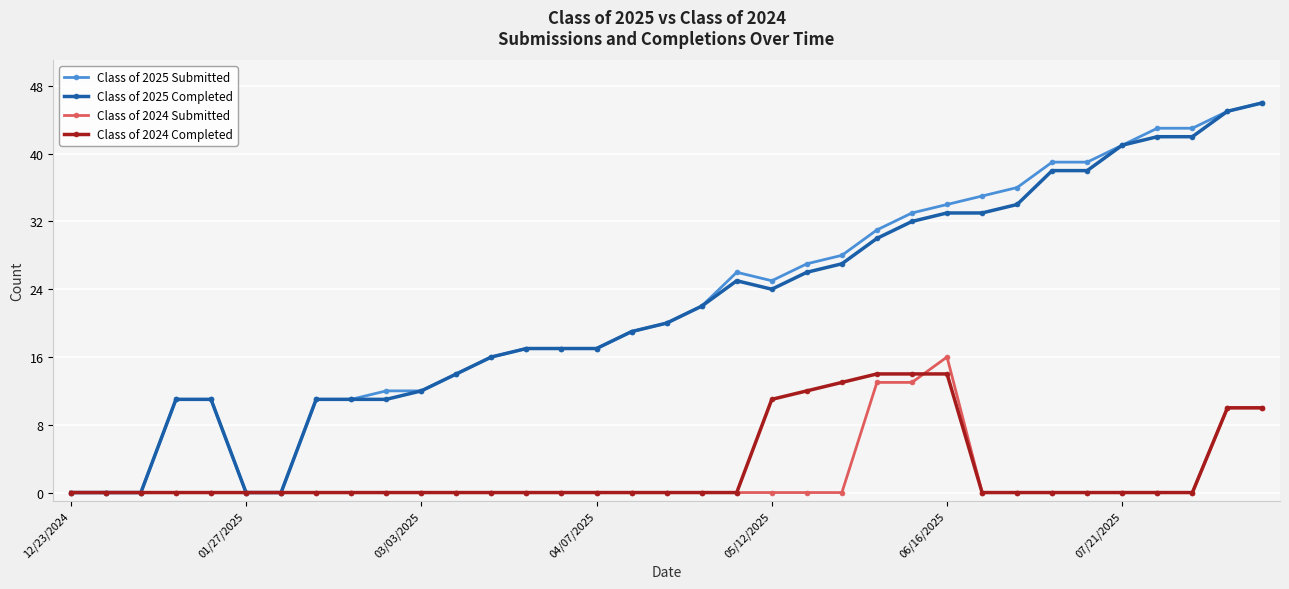

What is the highest value of the Class of 2025 Submitted series?

46